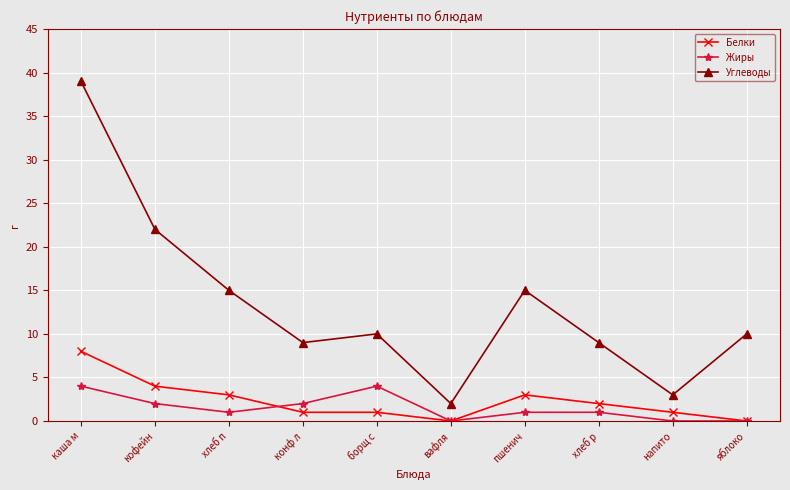

What are all the series names shown in the legend?

Белки, Жиры, Углеводы